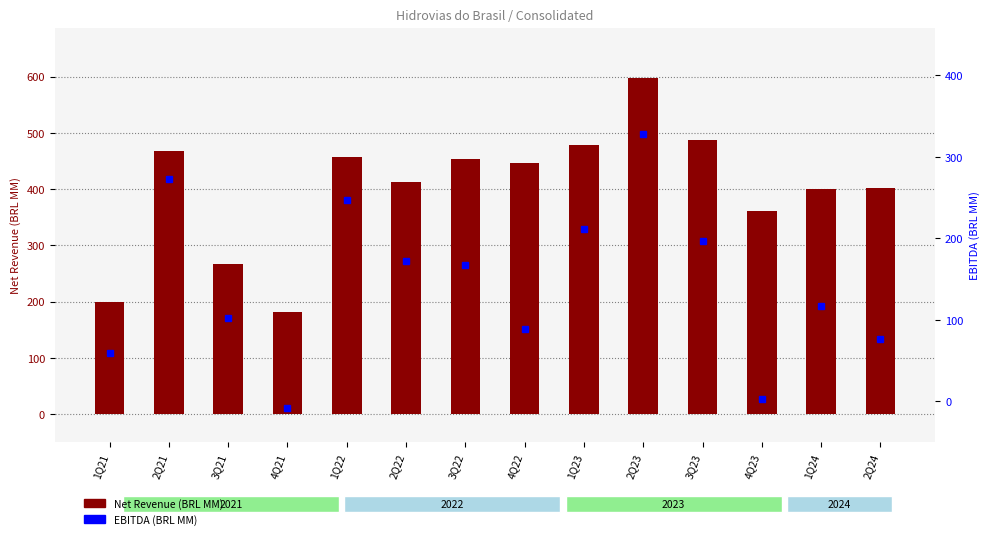

What is the average value of the Net Revenue (BRL MM) series?

400.7